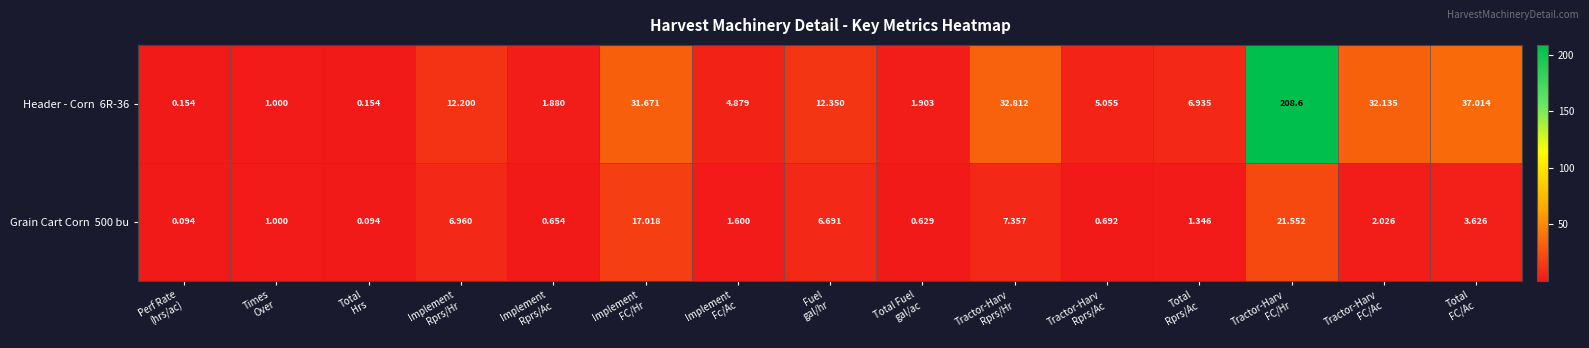

How many categories are shown in the chart?

15